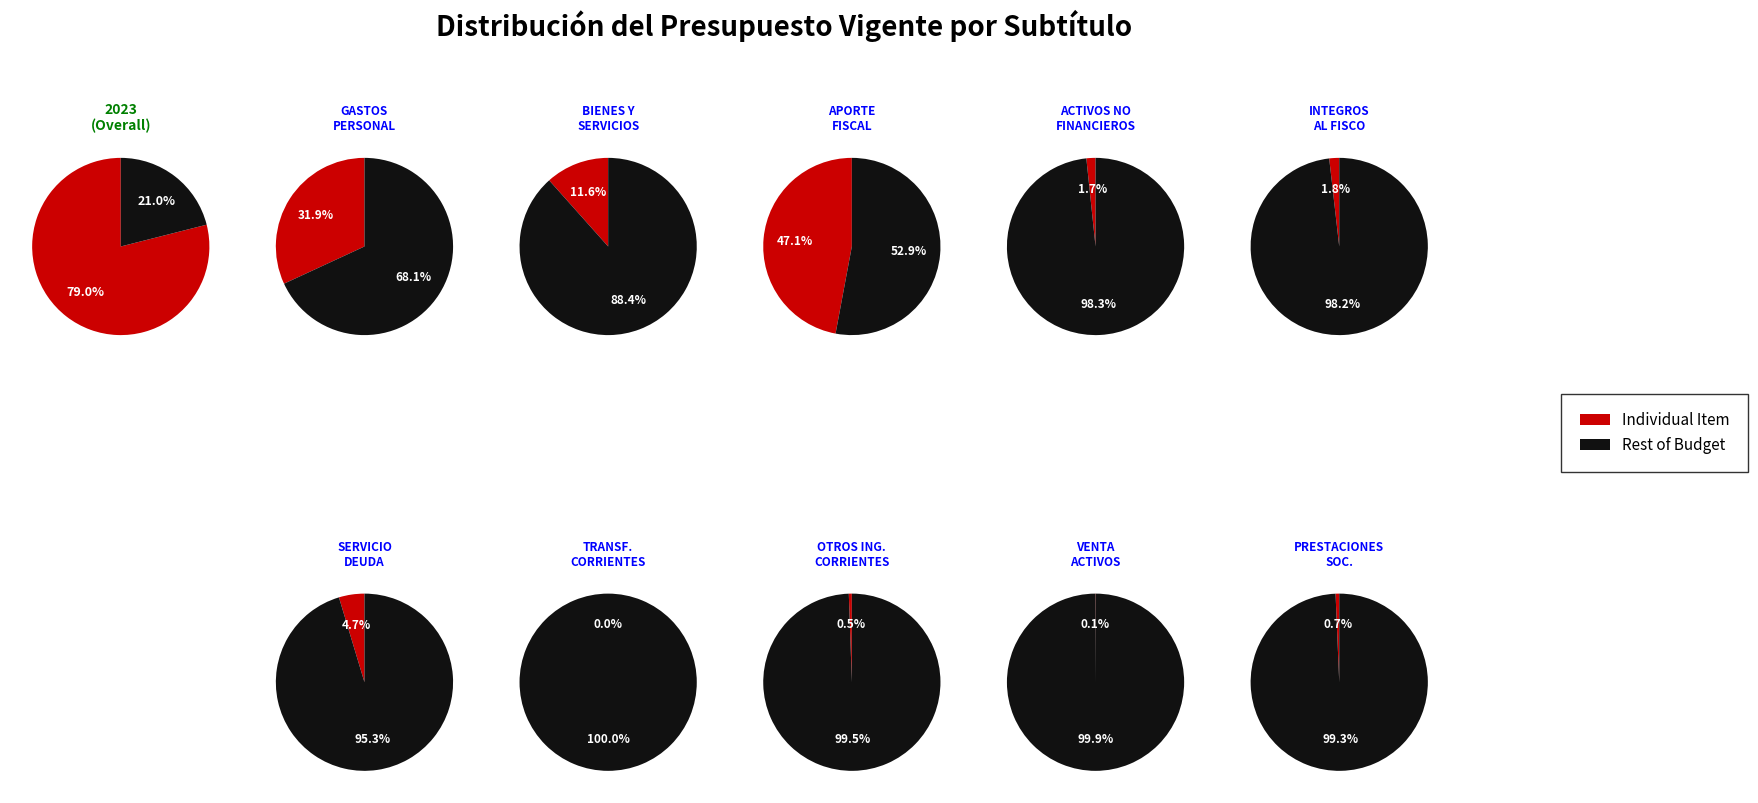

True or false: BIENES Y SERVICIOS DE CONSUMO accounts for 24% of the total.

False